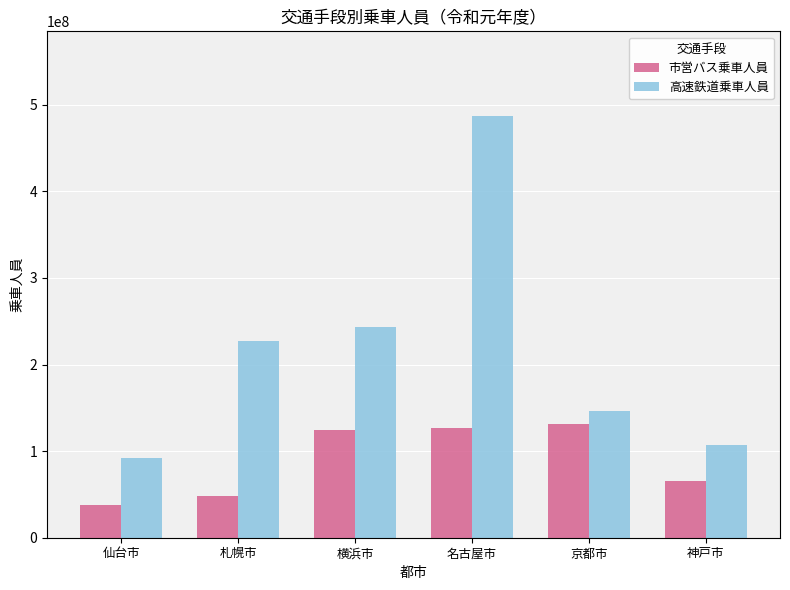

Rank the series at 仙台市 from lowest to highest value.

市営バス乗車人員, 高速鉄道乗車人員